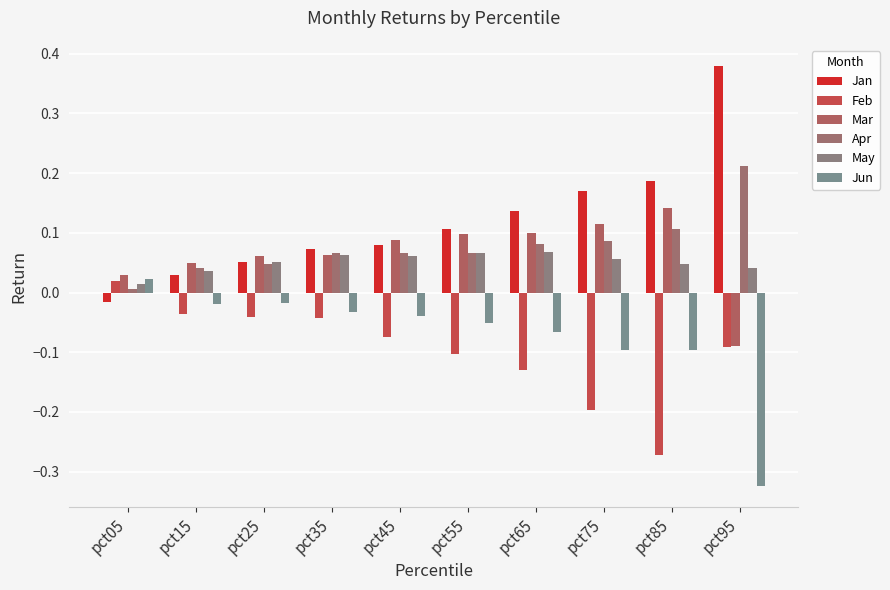

True or false: Jan has a value of 0.0 at pct25.

False